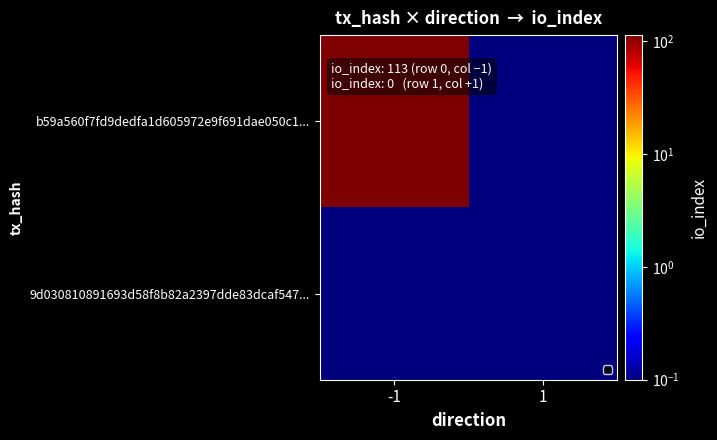

What is the difference between the highest and lowest values at -1?

113.0